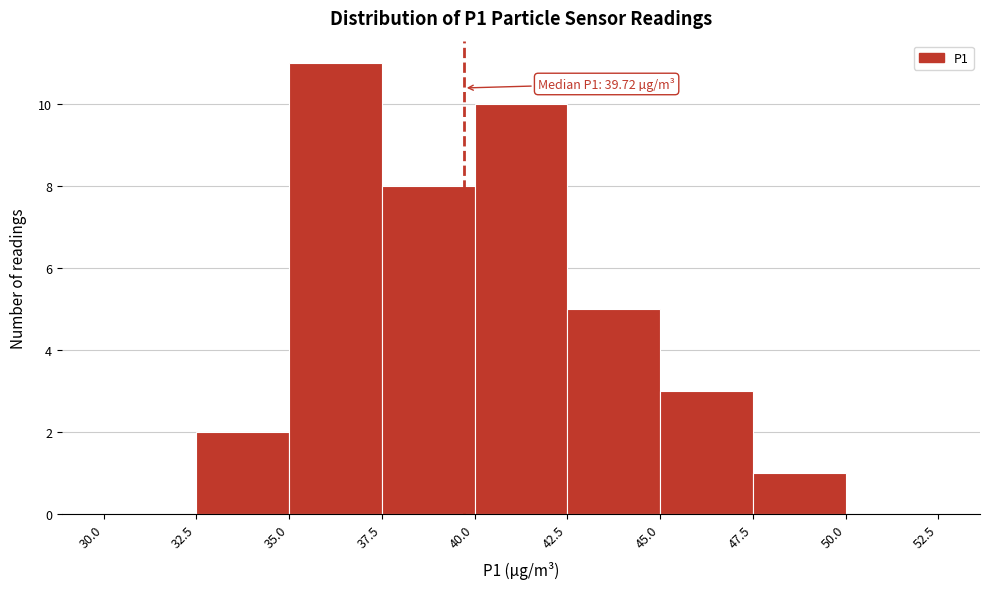

Over which range of the x-axis is the bar tallest?

35.0 to 37.5